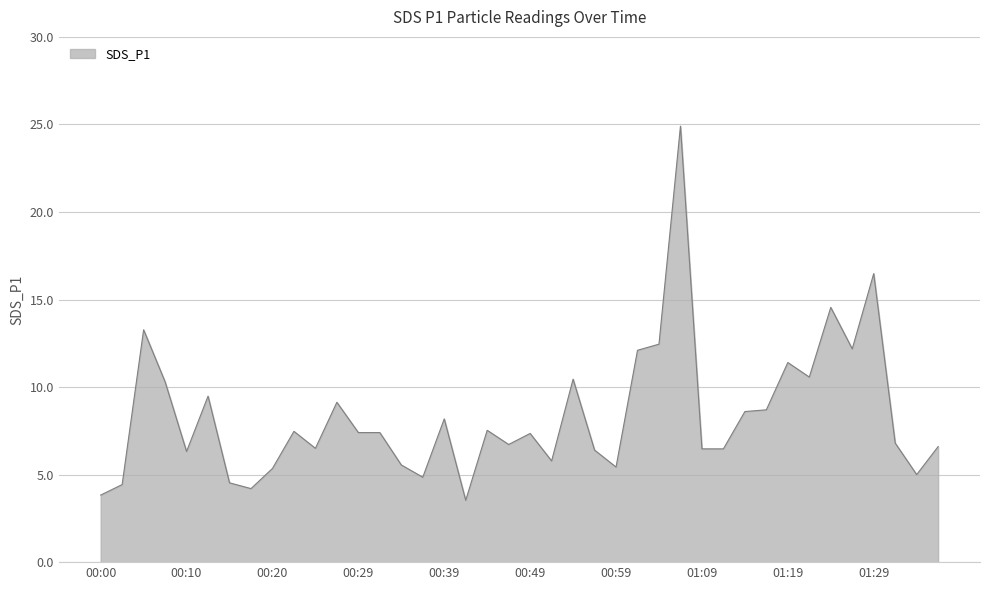

What is the smallest value displayed?

3.5